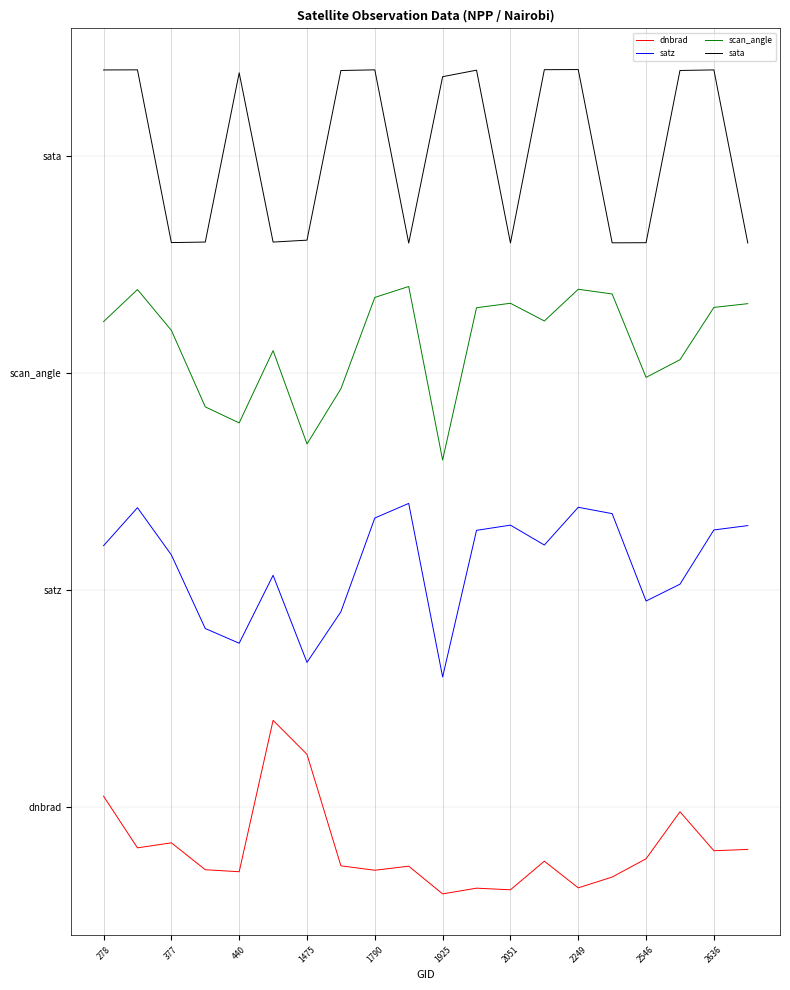

Reading left to right, what are all the values shown in this chart?

dnbrad: 0.1	-0.2	-0.2	-0.3	-0.3	0.4	0.2	-0.3	-0.3	-0.3	-0.4	-0.4	-0.4	-0.2	-0.4	-0.3	-0.2	-0.0	-0.2	-0.2
satz: 1.2	1.4	1.2	0.8	0.8	1.1	0.7	0.9	1.3	1.4	0.6	1.3	1.3	1.2	1.4	1.4	0.9	1.0	1.3	1.3
scan_angle: 2.2	2.4	2.2	1.8	1.8	2.1	1.7	1.9	2.3	2.4	1.6	2.3	2.3	2.2	2.4	2.4	2.0	2.1	2.3	2.3
sata: 3.4	3.4	2.6	2.6	3.4	2.6	2.6	3.4	3.4	2.6	3.4	3.4	2.6	3.4	3.4	2.6	2.6	3.4	3.4	2.6